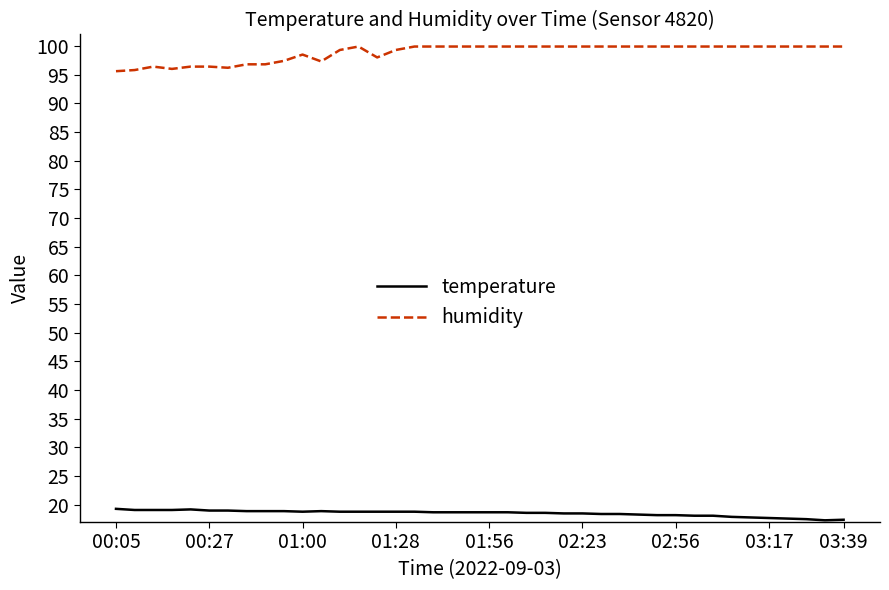

What is the minimum value for temperature?

17.3